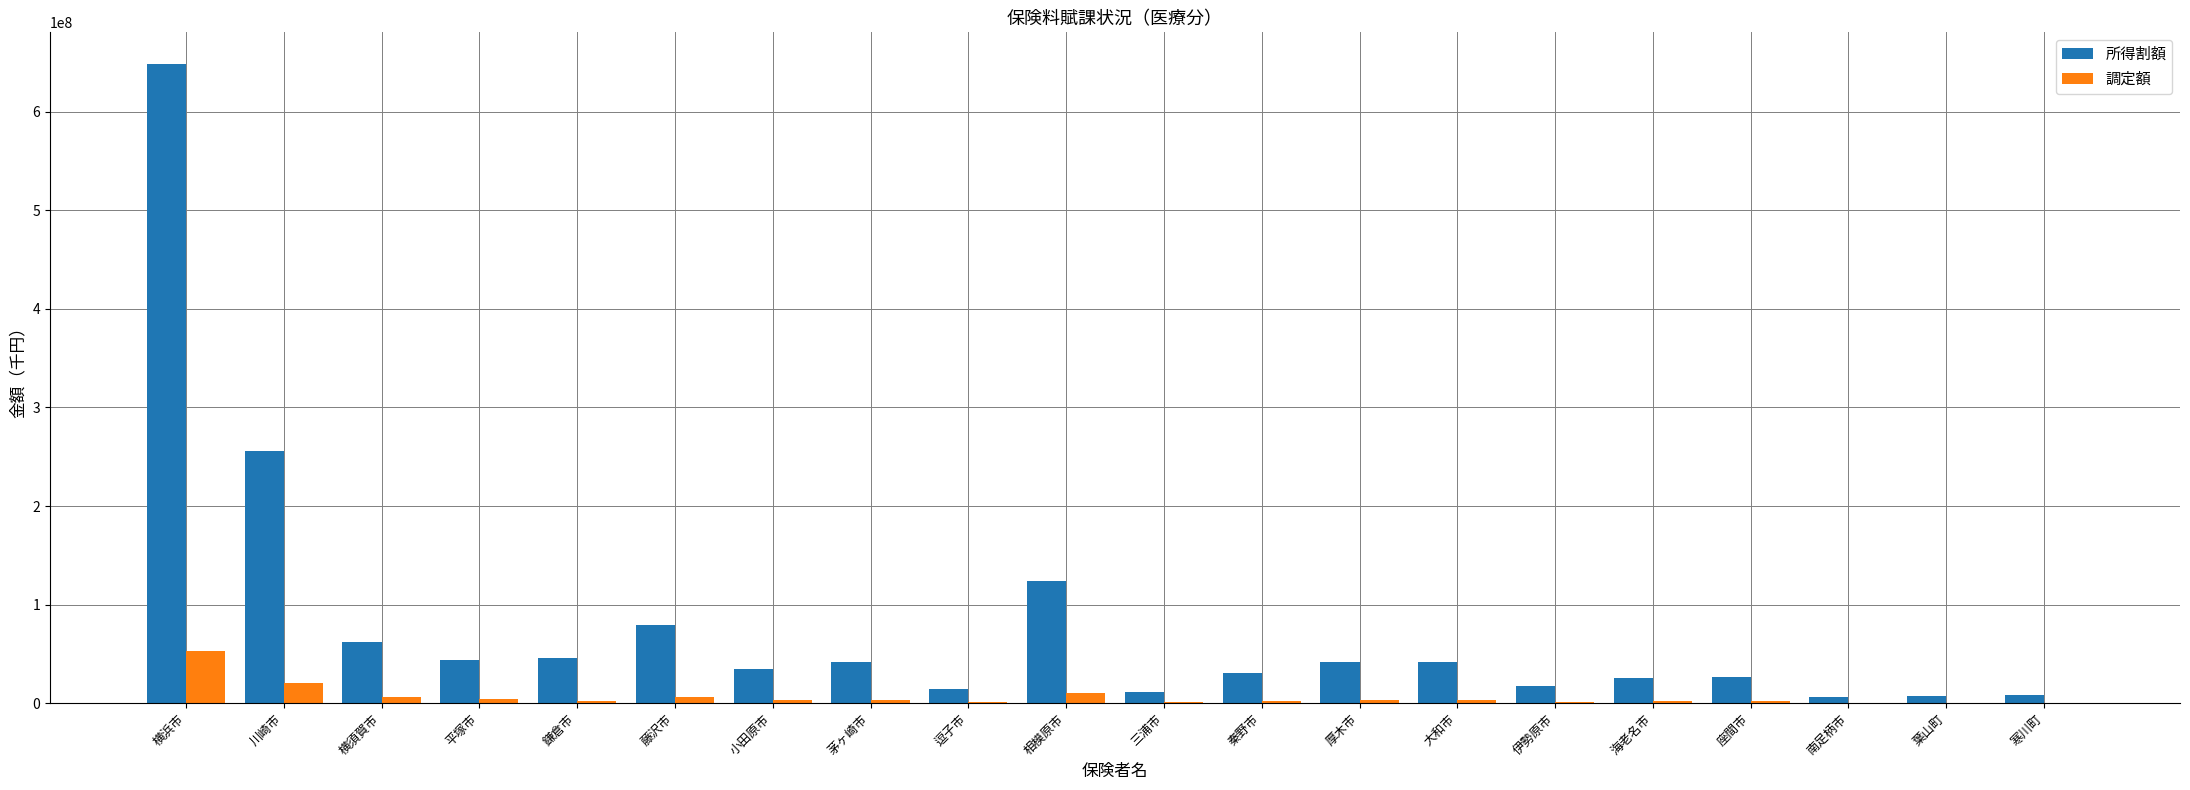

Is the value of 所得割額 at 横浜市 greater than the value of 調定額 at 茅ヶ崎市?

Yes